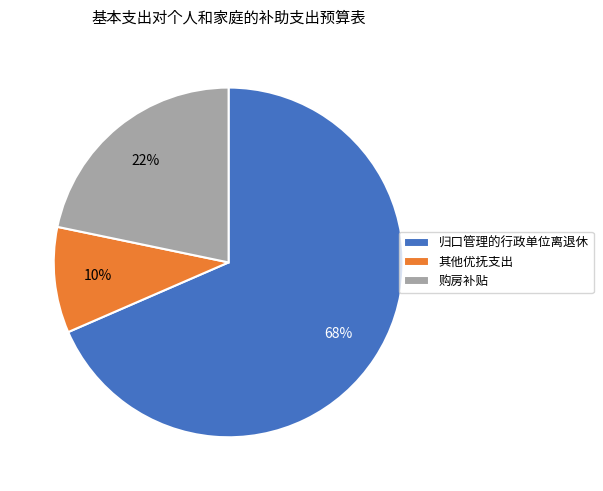

Is the sum of 购房补贴 and 其他优抚支出 greater than half?

No